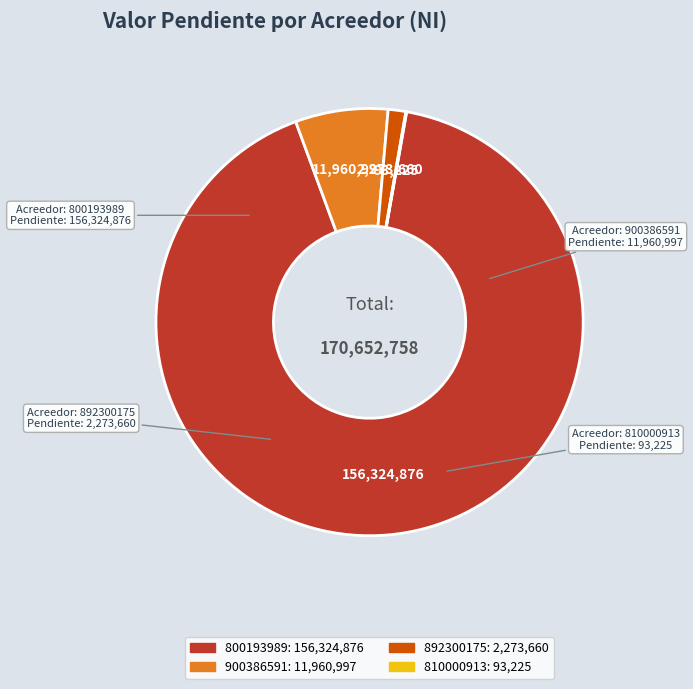

Does any single category account for the majority?

Yes